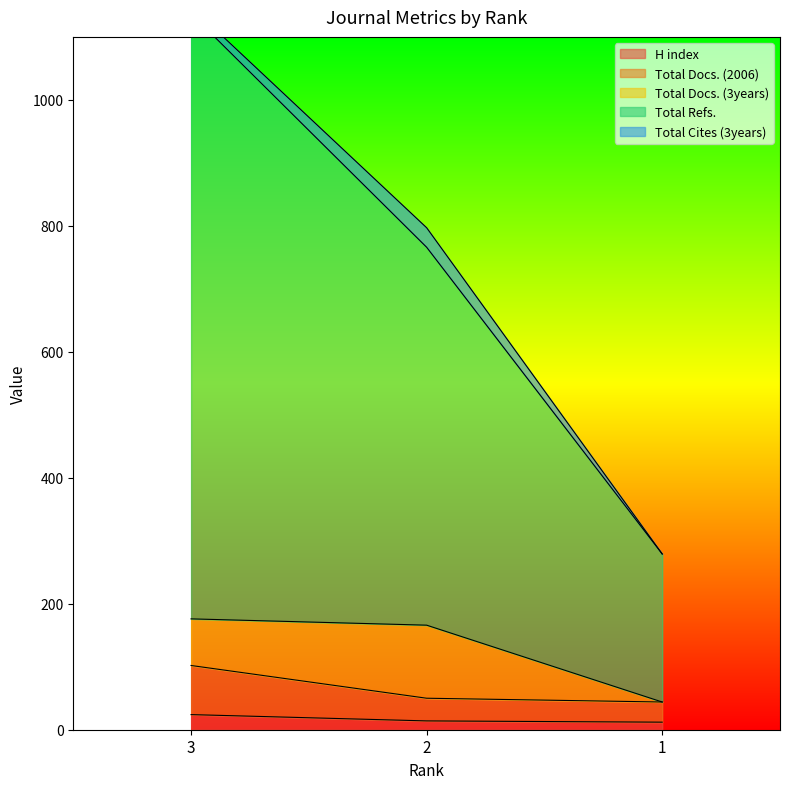

How many values in the H index series are below 14?

1